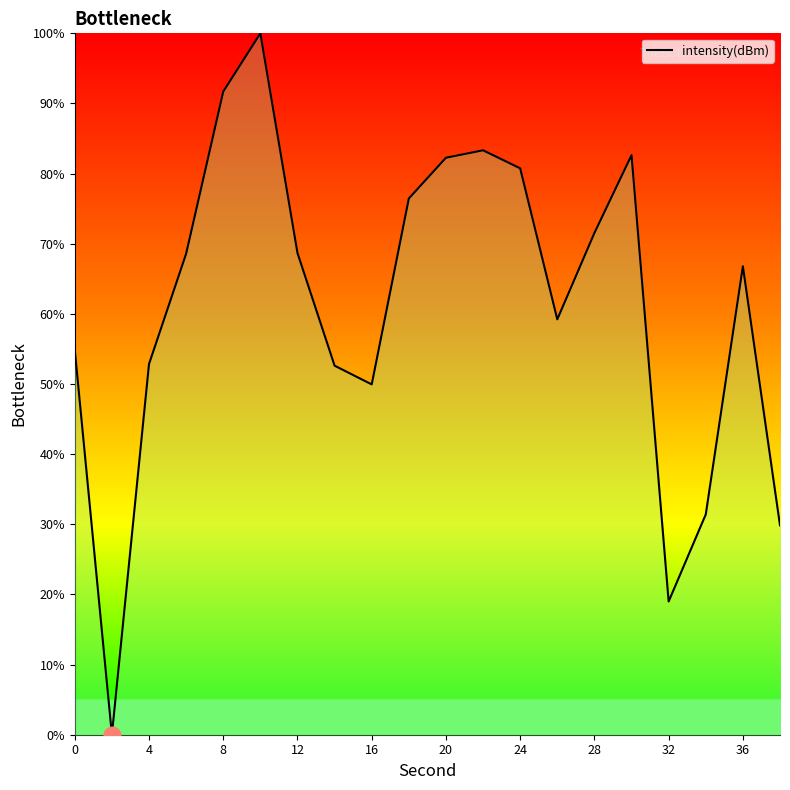

What is the greatest value displayed?

100.0